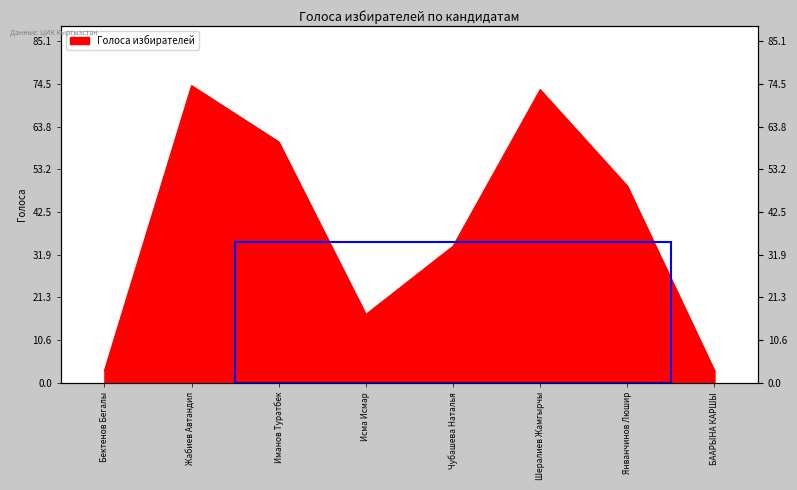

At which label does the data first exceed 49?

Жабиев Автандил